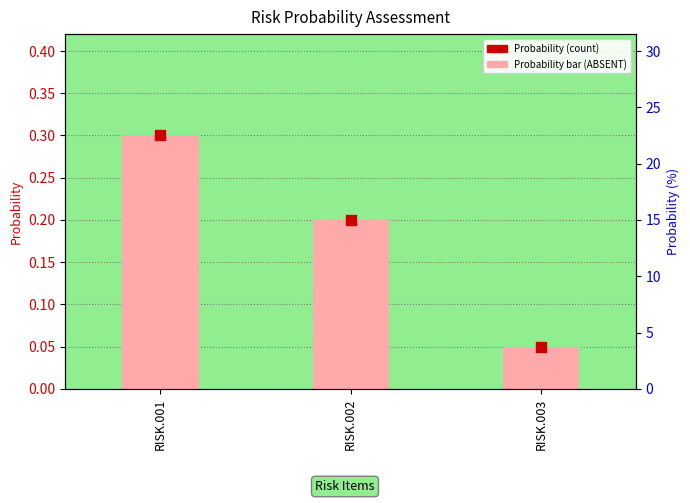

What is the change in value from RISK.001 to RISK.002?

-0.1